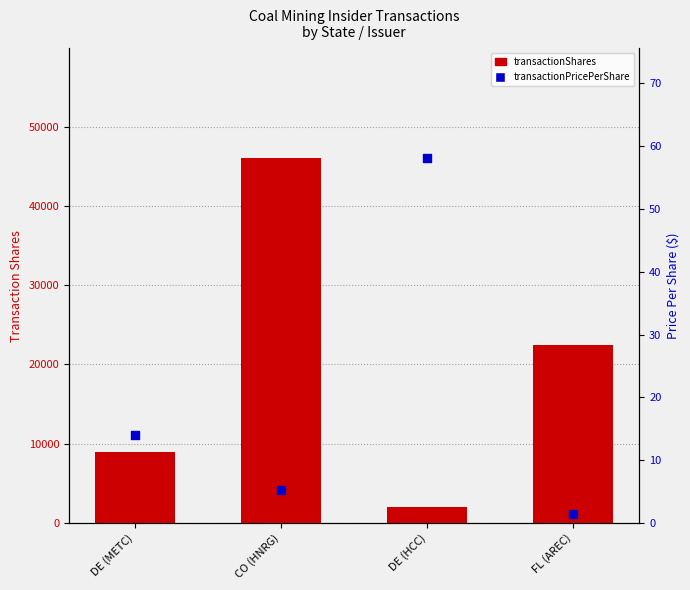

Which series has the largest Y range (max minus min)?

transactionShares